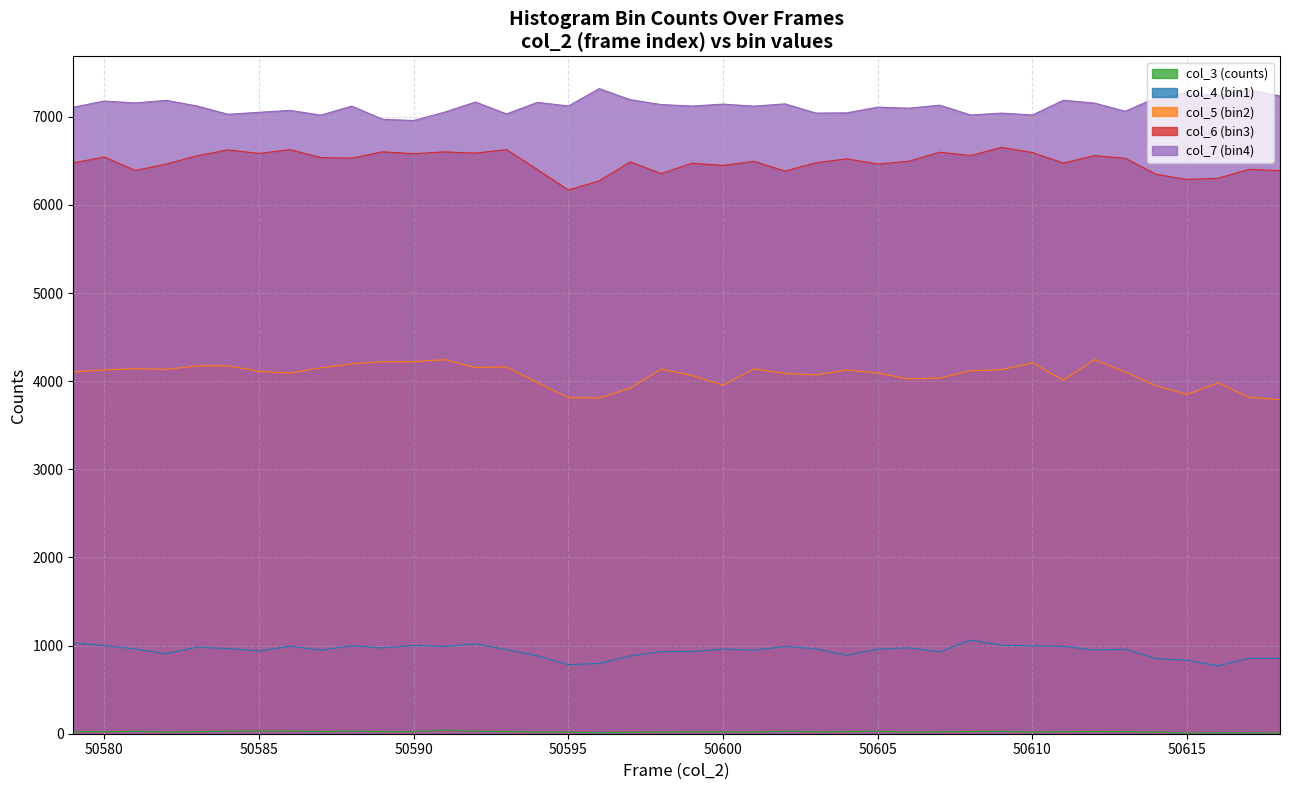

What is the maximum value for col_7 (bin4)?

7320